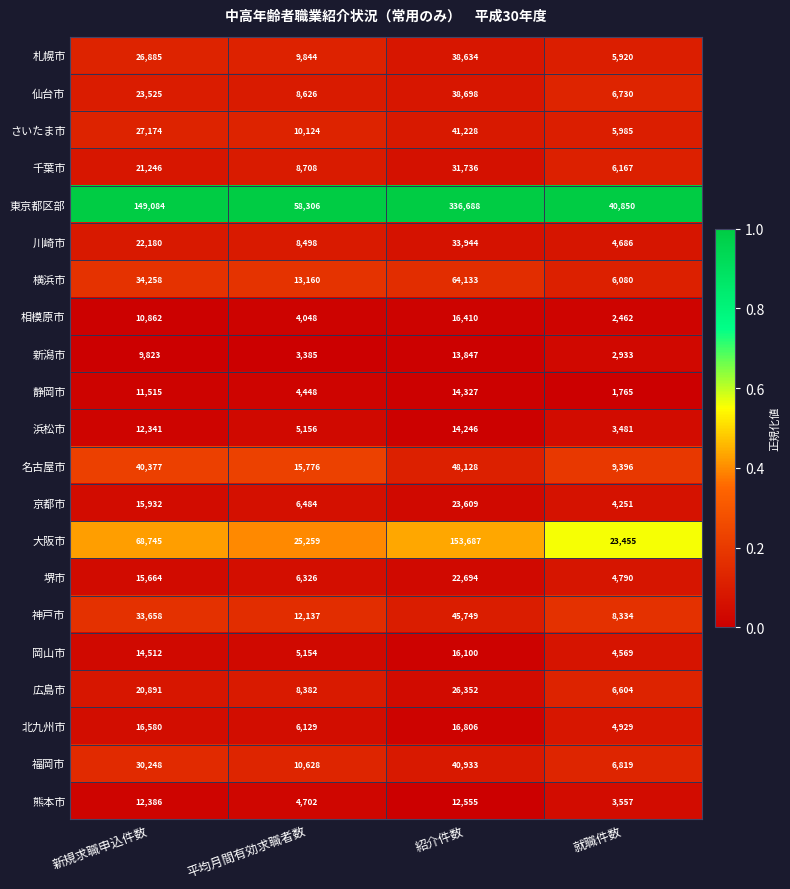

Is the value of 福岡市 at 紹介件数 greater than the value of 熊本市 at 新規求職申込件数?

Yes